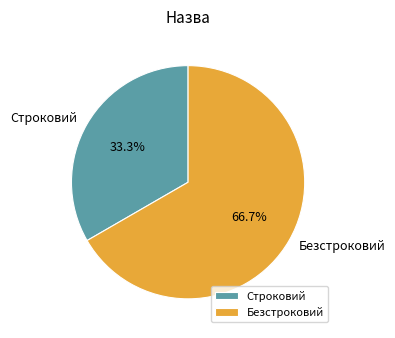

Rank the categories by value from highest to lowest.

Безстроковий, Строковий